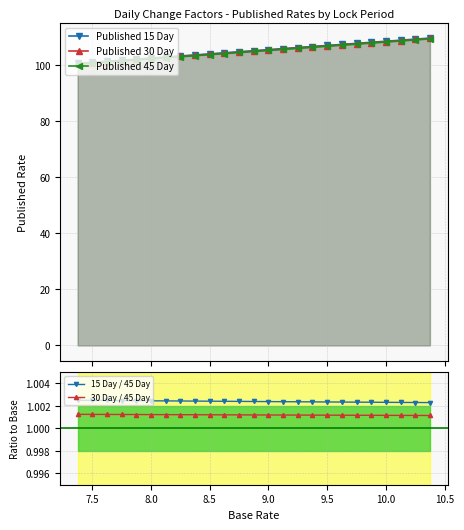

Is it true that 30 Day / 45 Day equals 1.6 at 8.5?

False